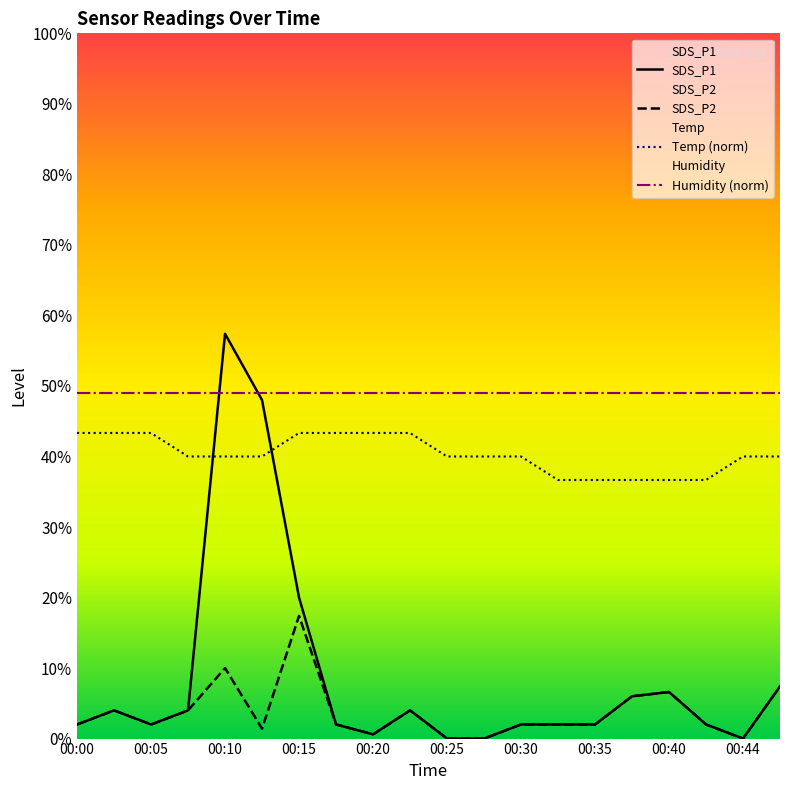

Rank the series by their maximum value, from highest to lowest.

SDS_P1, Humidity (norm), Temp (norm), SDS_P2